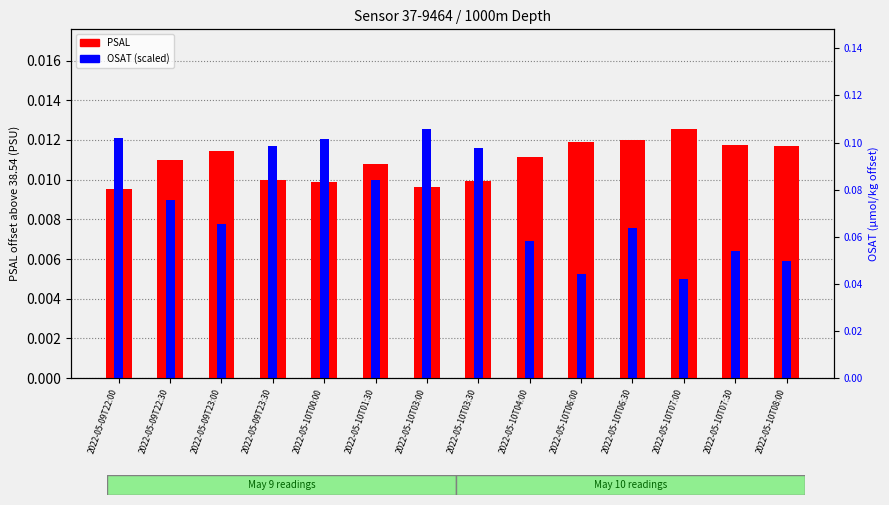

How many bars are there in total?

28